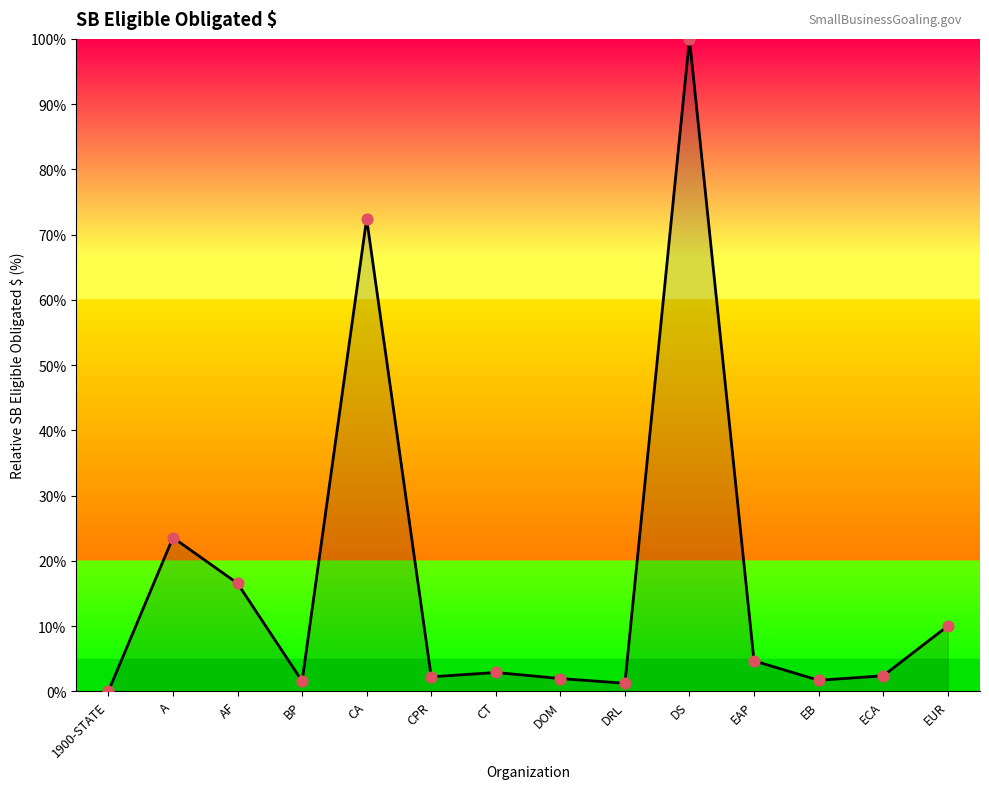

What is the change in value from DOM to DRL?

-0.7